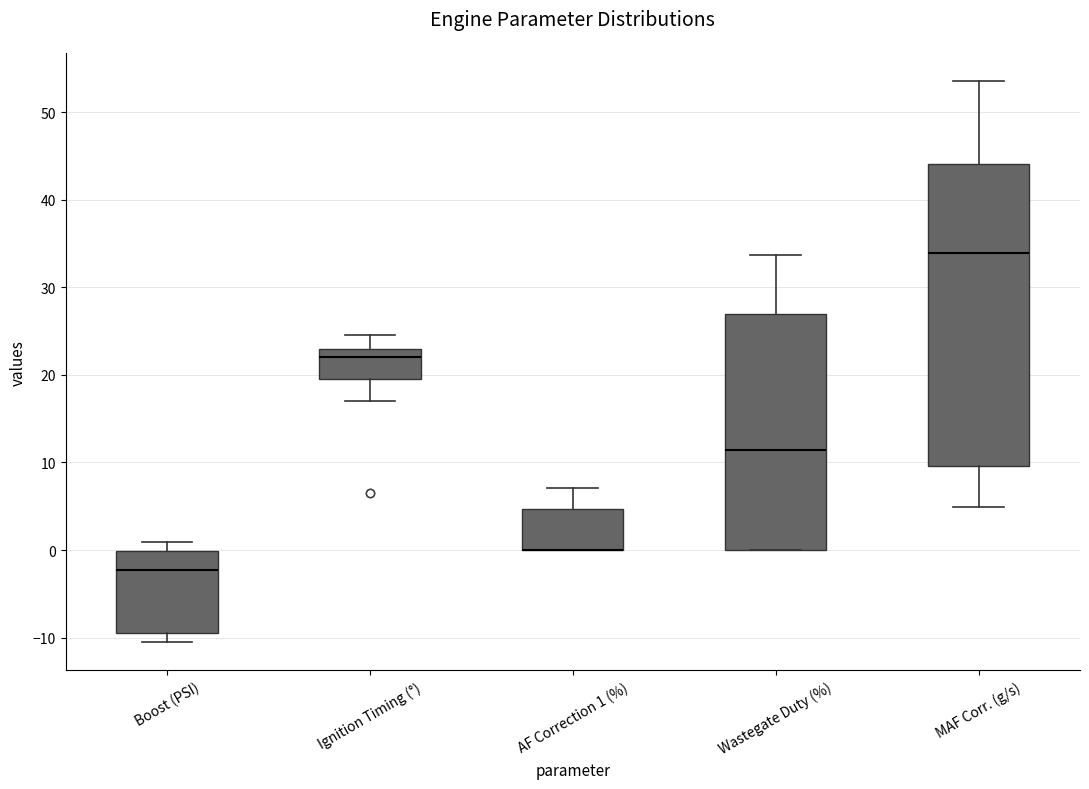

Which box is the tallest, from its lower edge to its upper edge?

MAF Corr. (g/s)